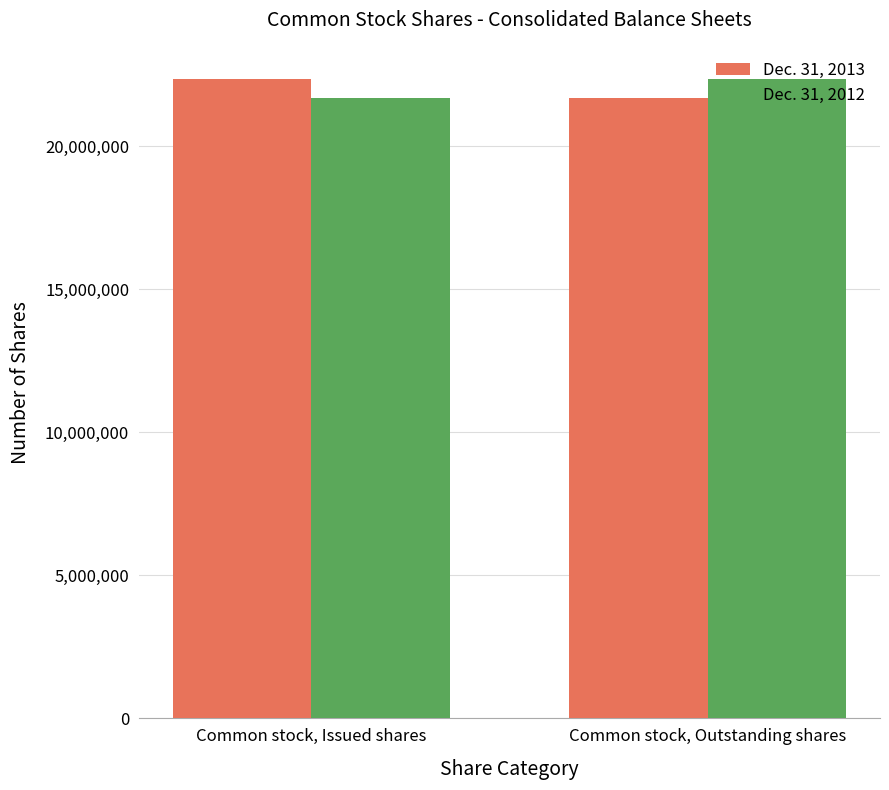

What is the sum of all Dec. 31, 2012 values?

44023559